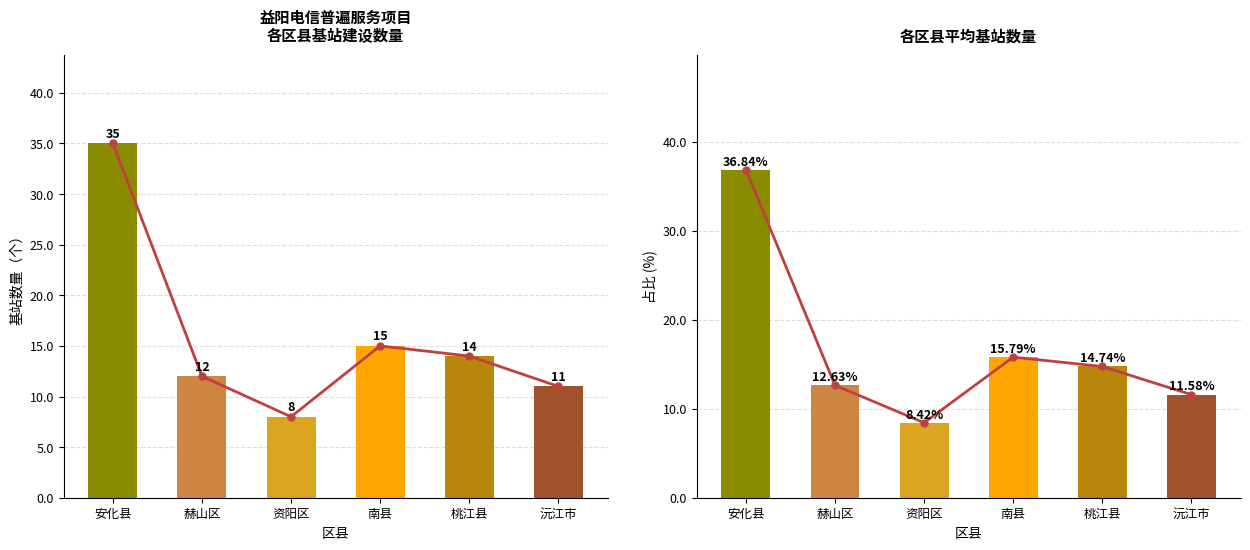

At which label does 基站数量 first exceed 14?

安化县